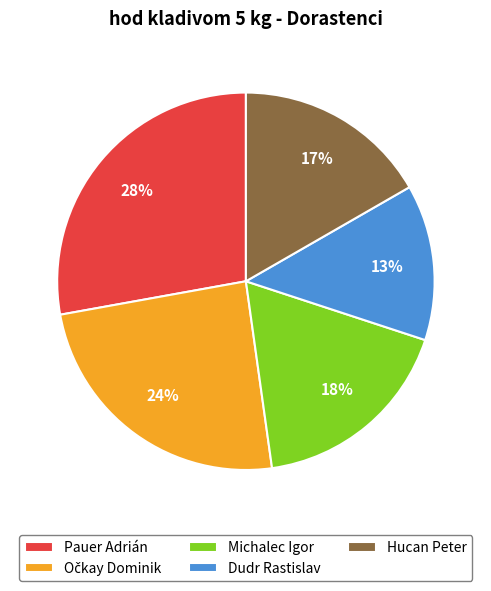

Combined, do Pauer Adrián and Hucan Peter account for over 50%?

No